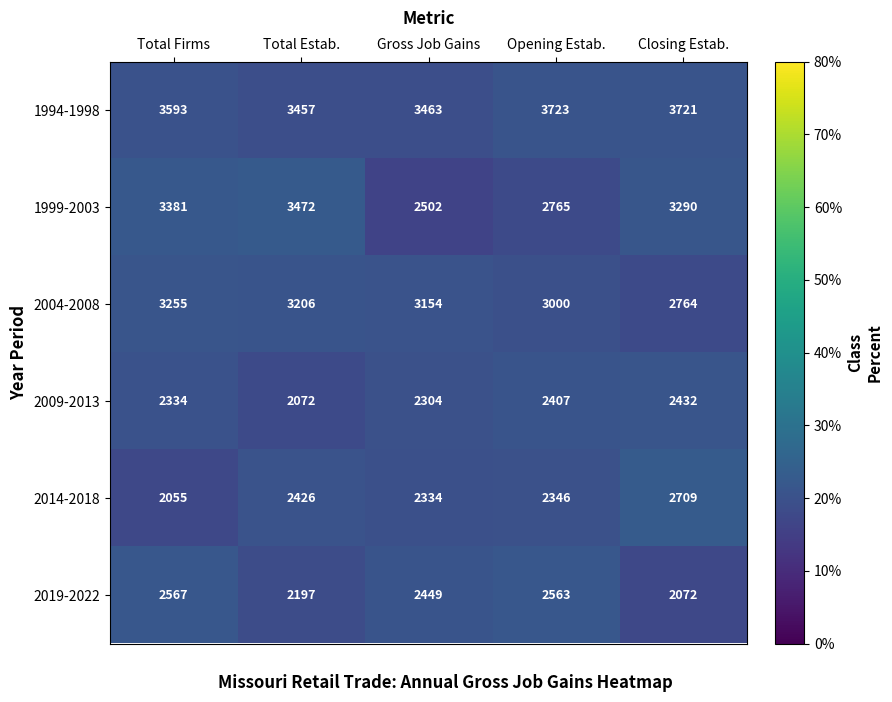

Reading left to right, transcribe all the data shown in this chart.

1994-1998: Total Firms=3593	Total Estab.=3457	Gross Job Gains=3463	Opening Estab.=3723	Closing Estab.=3721
1999-2003: Total Firms=3381	Total Estab.=3472	Gross Job Gains=2502	Opening Estab.=2765	Closing Estab.=3290
2004-2008: Total Firms=3255	Total Estab.=3206	Gross Job Gains=3154	Opening Estab.=3000	Closing Estab.=2764
2009-2013: Total Firms=2334	Total Estab.=2072	Gross Job Gains=2304	Opening Estab.=2407	Closing Estab.=2432
2014-2018: Total Firms=2055	Total Estab.=2426	Gross Job Gains=2334	Opening Estab.=2346	Closing Estab.=2709
2019-2022: Total Firms=2567	Total Estab.=2197	Gross Job Gains=2449	Opening Estab.=2563	Closing Estab.=2072